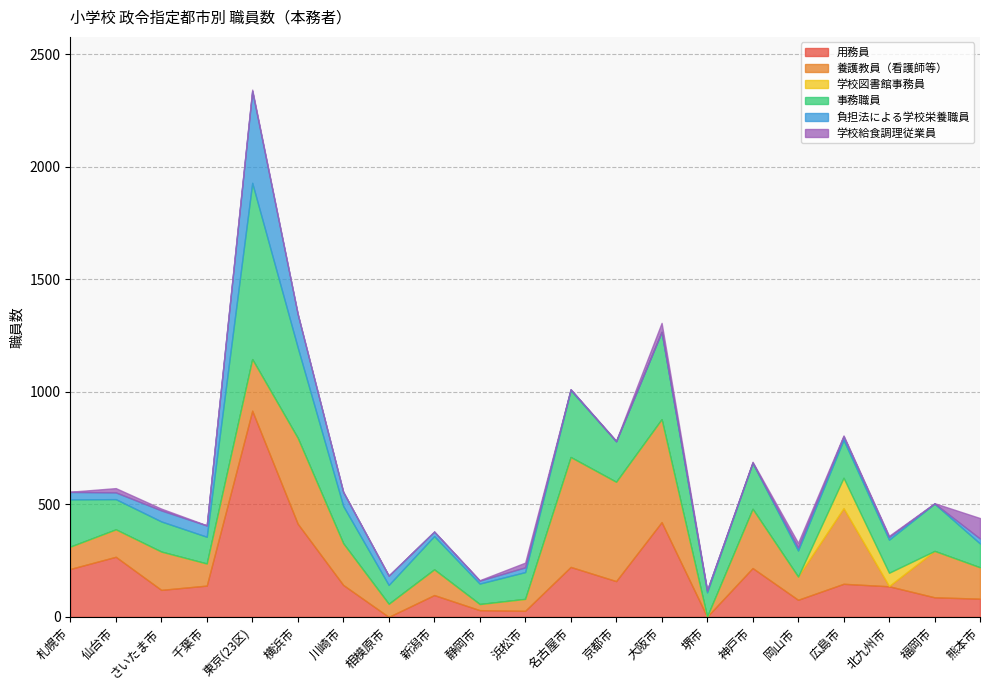

Reading right to left, transcribe all the data shown in this chart.

用務員: 熊本市=81	福岡市=87	北九州市=136	広島市=147	岡山市=76	神戸市=217	堺市=1	大阪市=421	京都市=159	名古屋市=222	浜松市=27	静岡市=30	新潟市=97	相模原市=0	川崎市=142	横浜市=414	東京(23区)=916	千葉市=139	さいたま市=120	仙台市=267	札幌市=213
養護教員（看護師等）: 熊本市=139	福岡市=206	北九州市=1	広島市=336	岡山市=103	神戸市=263	堺市=0	大阪市=457	京都市=441	名古屋市=488	浜松市=53	静岡市=27	新潟市=114	相模原市=58	川崎市=185	横浜市=381	東京(23区)=229	千葉市=98	さいたま市=170	仙台市=121	札幌市=99
学校図書館事務員: 熊本市=0	福岡市=0	北九州市=59	広島市=135	岡山市=0	神戸市=0	堺市=0	大阪市=0	京都市=0	名古屋市=0	浜松市=0	静岡市=0	新潟市=0	相模原市=0	川崎市=0	横浜市=0	東京(23区)=0	千葉市=0	さいたま市=0	仙台市=1	札幌市=0
事務職員: 熊本市=106	福岡市=210	北九州市=147	広島市=168	岡山市=116	神戸市=204	堺市=108	大阪市=388	京都市=180	名古屋市=297	浜松市=119	静岡市=91	新潟市=148	相模原市=84	川崎市=166	横浜市=402	東京(23区)=783	千葉市=119	さいたま市=134	仙台市=134	札幌市=210
負担法による学校栄養職員: 熊本市=22	福岡市=1	北九州市=12	広島市=16	岡山市=13	神戸市=1	堺市=9	大阪市=0	京都市=0	名古屋市=4	浜松市=21	静岡市=13	新潟市=20	相模原市=41	川崎市=62	横浜市=148	東京(23区)=408	千葉市=50	さいたま市=49	仙台市=30	札幌市=33
学校給食調理従業員: 熊本市=91	福岡市=1	北九州市=5	広島市=4	岡山市=21	神戸市=4	堺市=0	大阪市=40	京都市=3	名古屋市=0	浜松市=21	静岡市=2	新潟市=0	相模原市=1	川崎市=1	横浜市=1	東京(23区)=6	千葉市=1	さいたま市=8	仙台市=19	札幌市=1